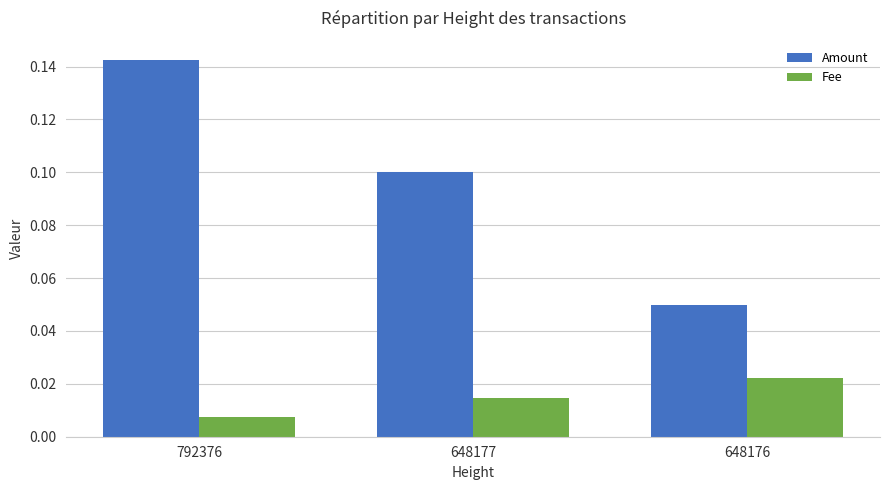

Which series changed the most between 792376 and 648177?

Amount